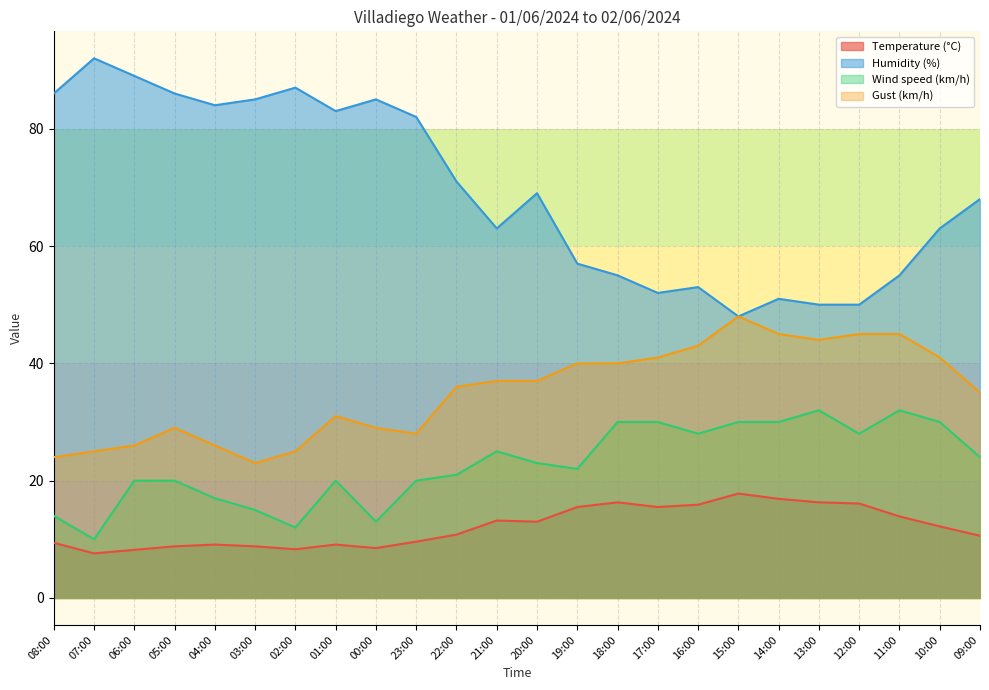

Read the Humidity (%) value at 22:00.

71.0